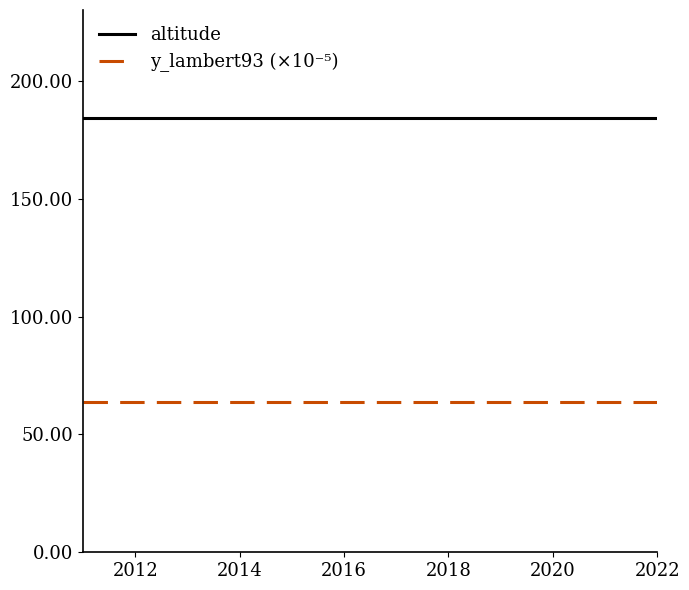

Reading left to right, what are all the values shown in this chart?

altitude: 184.0	184.0	184.0	184.0	184.0	184.0	184.0	184.0	184.0	184.0	184.0	184.0
y_lambert93 (×10⁻⁵): 63.7	63.7	63.7	63.7	63.7	63.7	63.7	63.7	63.7	63.7	63.7	63.7